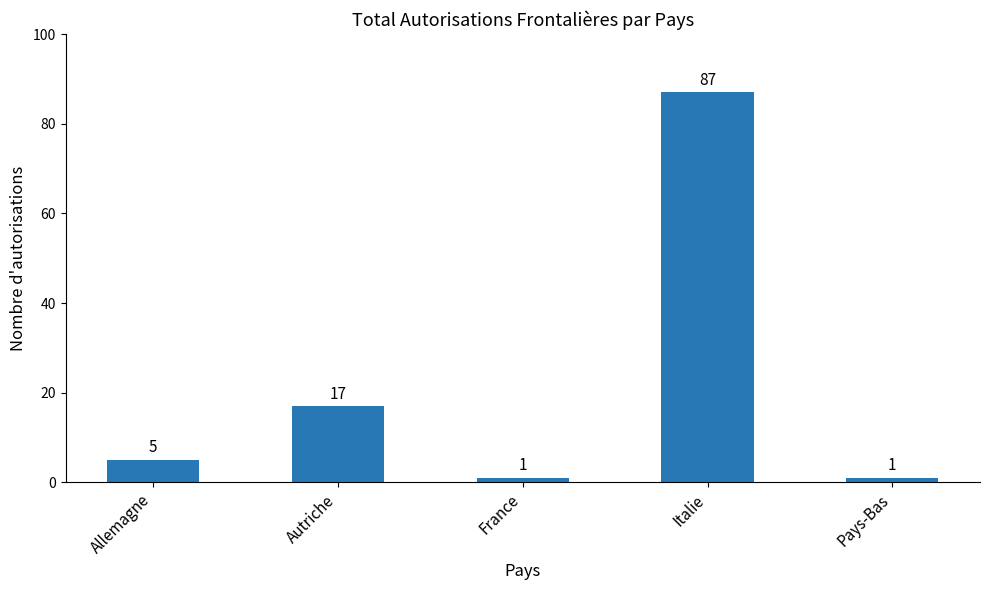

Reading left to right, what are all the values shown in this chart?

Allemagne=5	Autriche=17	France=1	Italie=87	Pays-Bas=1